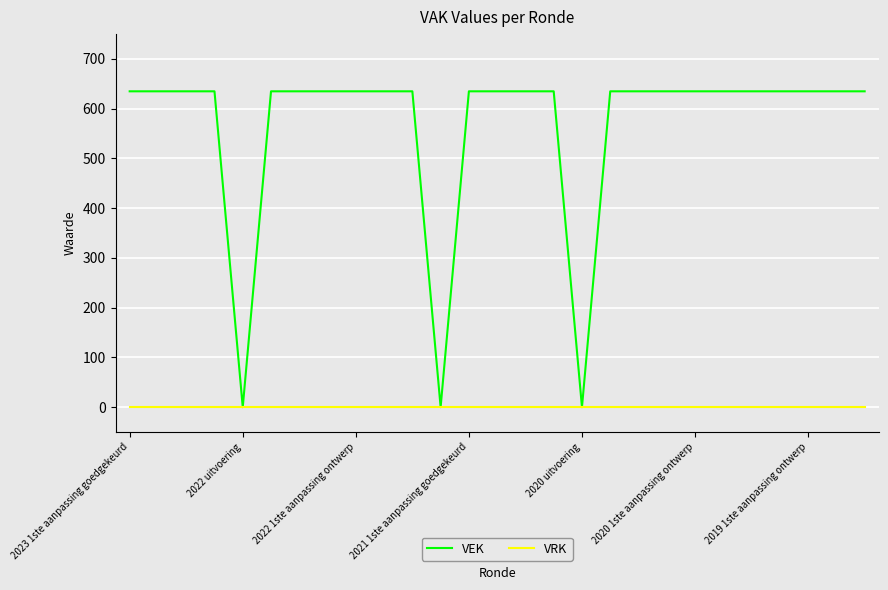

Rank the series by their average value, from highest to lowest.

VEK, VRK